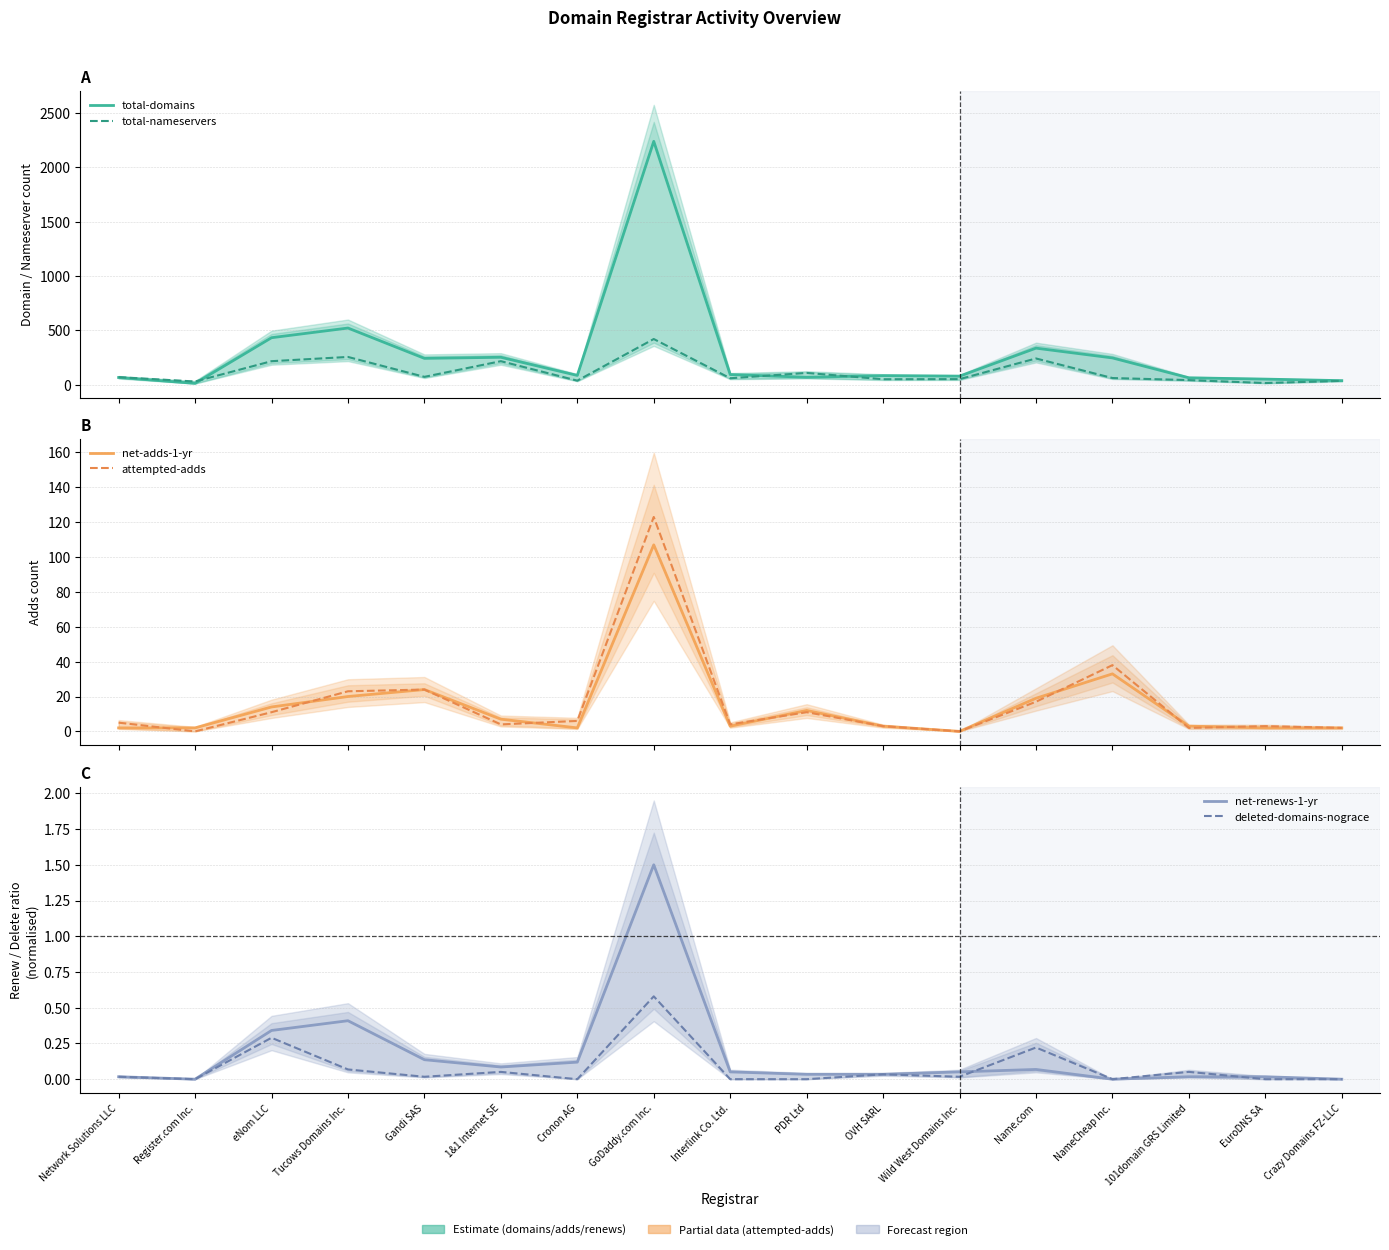

How many intersections are there between attempted-adds and net-renews-1-yr?

2